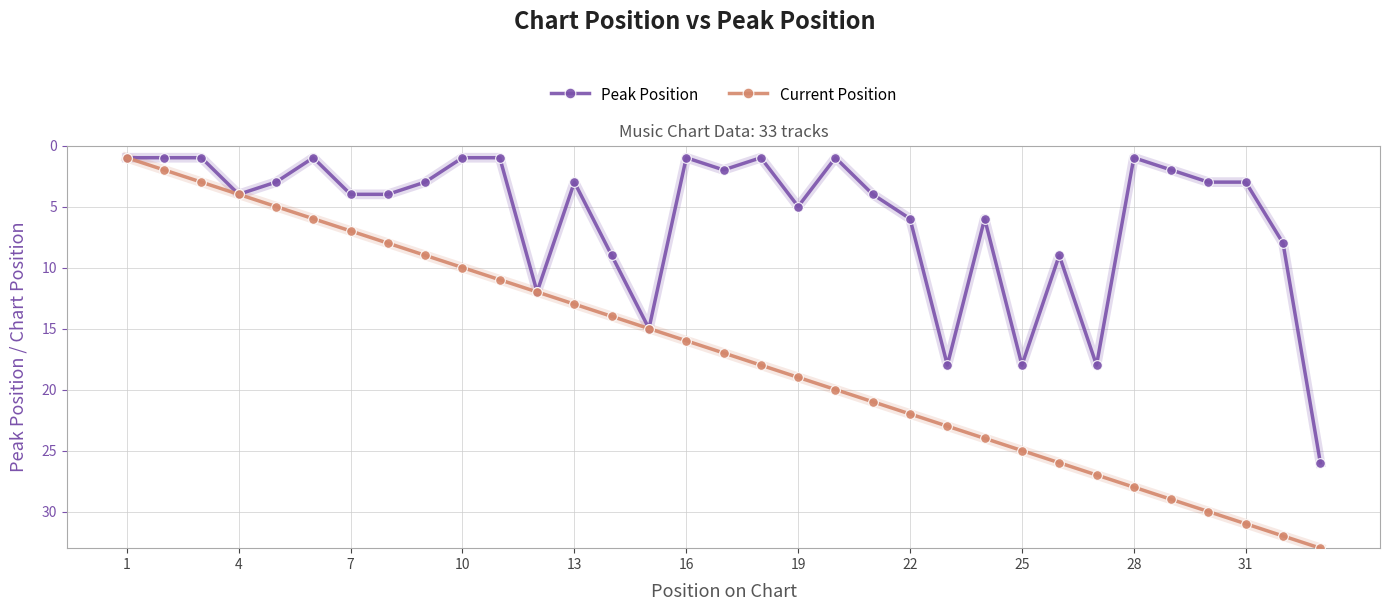

True or false: Peak Position has more than 0 interior local peaks.

True